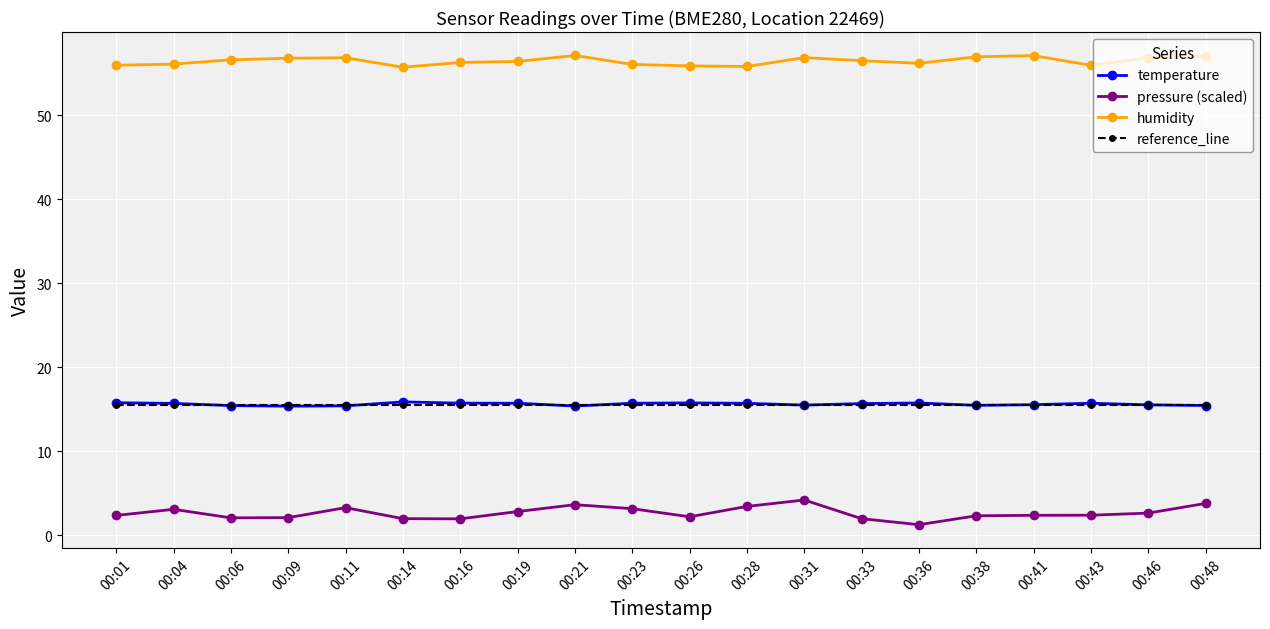

What is the difference between the highest and lowest values at 00:41?

54.7